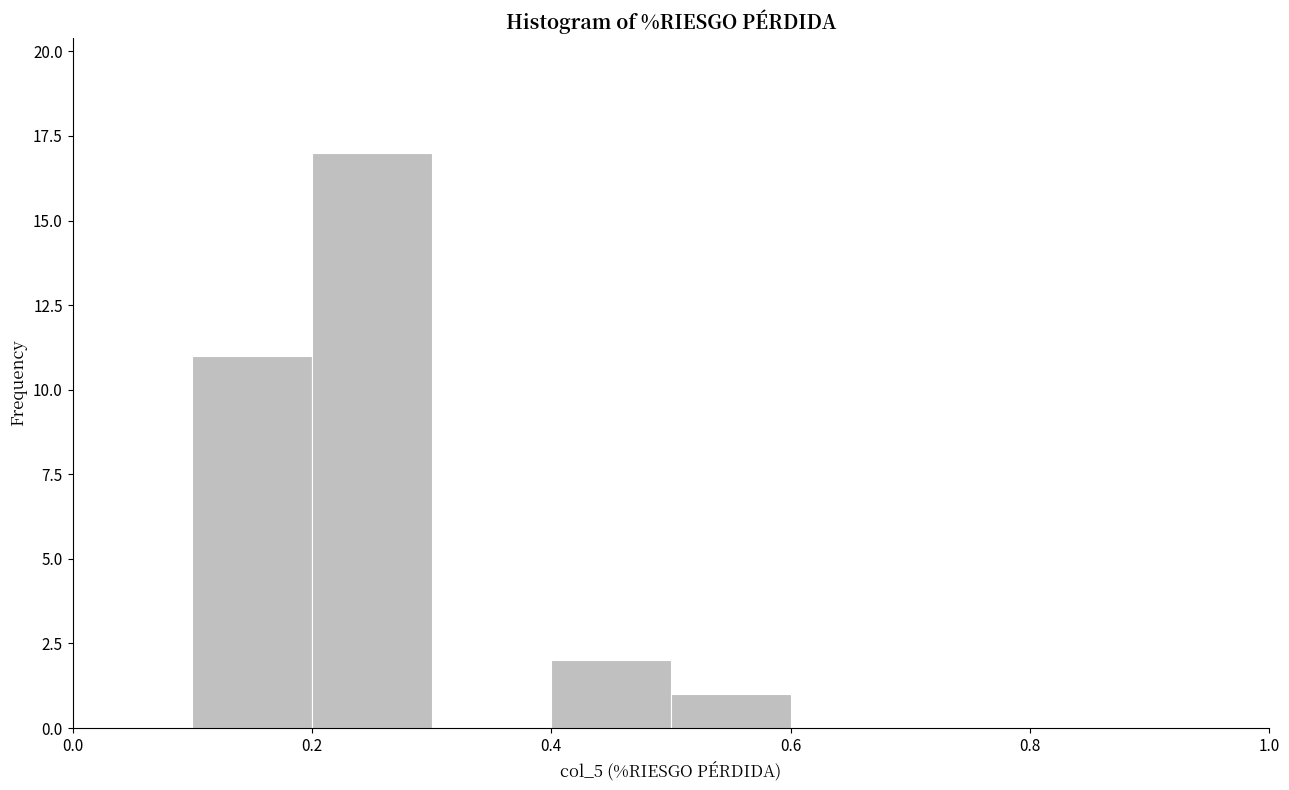

What is the height of the bar covering 0.1 to 0.2 on the x-axis? The values are not printed on the chart, so give them approximately, as read against the axis.

11